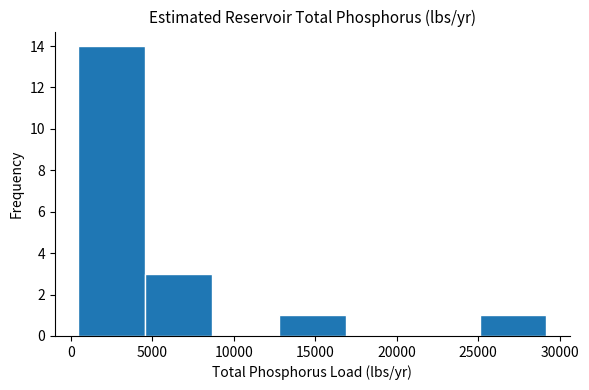

Reading left to right, list every bar in this chart as the range it spans on the x-axis followed by its height. Neither the bar edges nor the heights are printed on the chart, so give them approximately, as read against the axes.

500 to 4500: 14
4500 to 8500: 3
8500 to 13000: 0
13000 to 17000: 1
17000 to 21000: 0
21000 to 25000: 0
25000 to 29000: 1